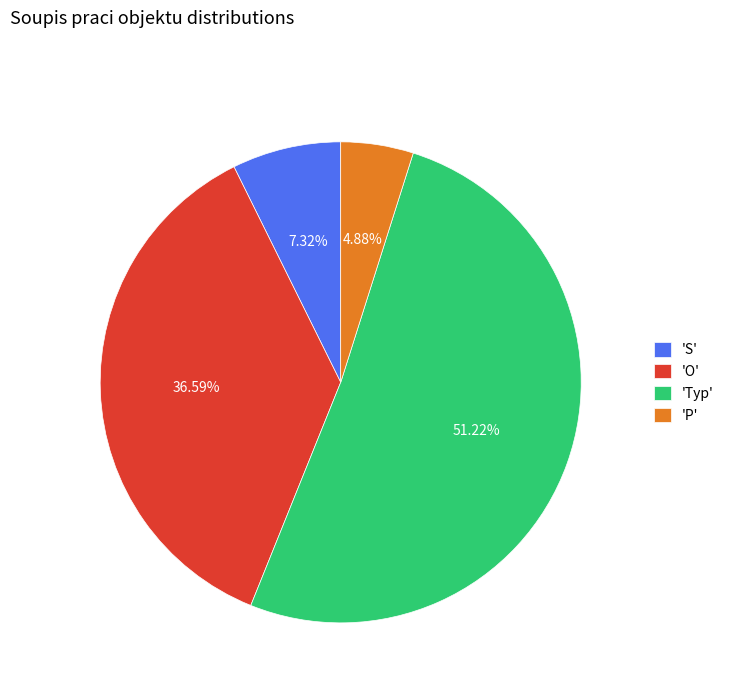

Between 'Typ' and 'O', which is larger?

'Typ'